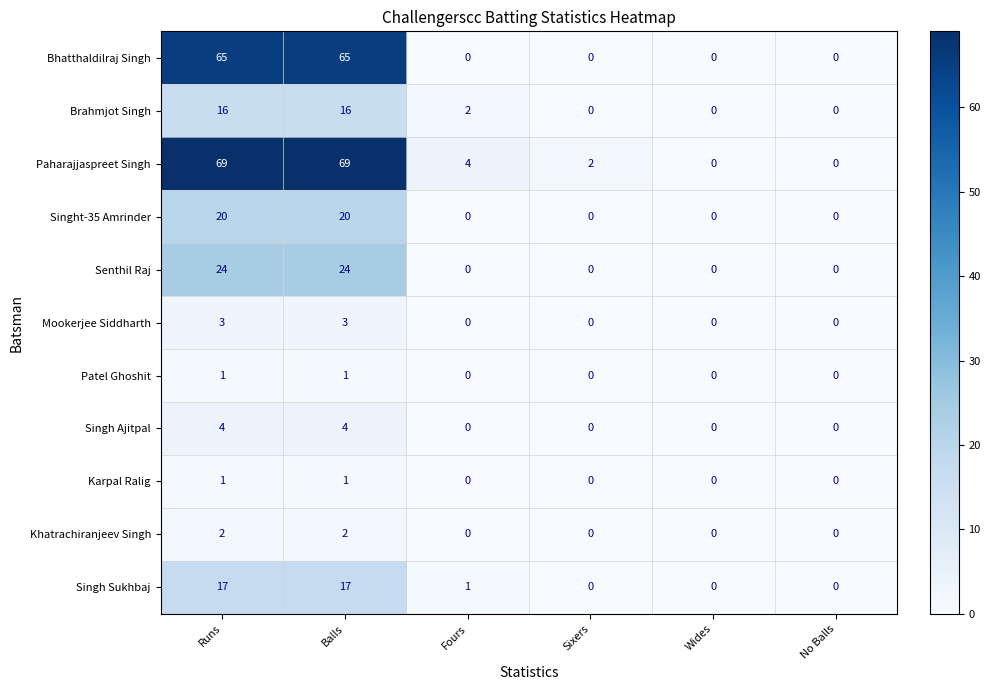

How many values in Singh Sukhbaj are above zero?

3